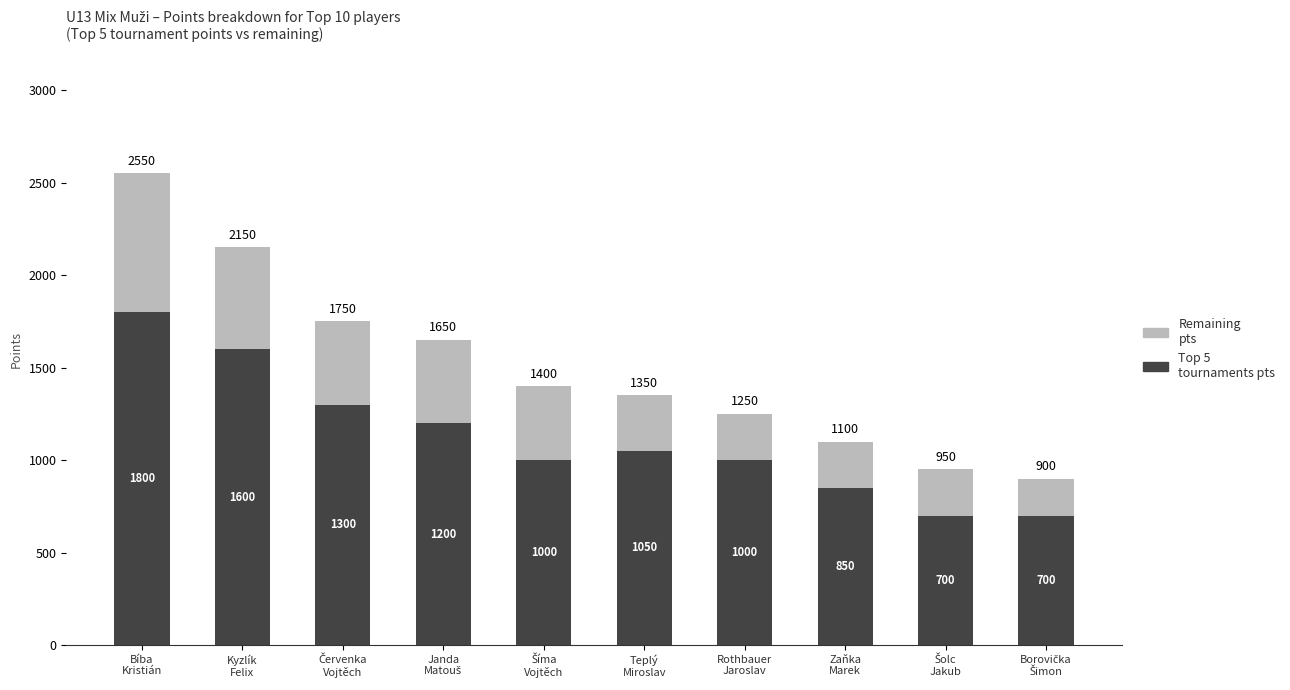

Are the bars horizontal?

No